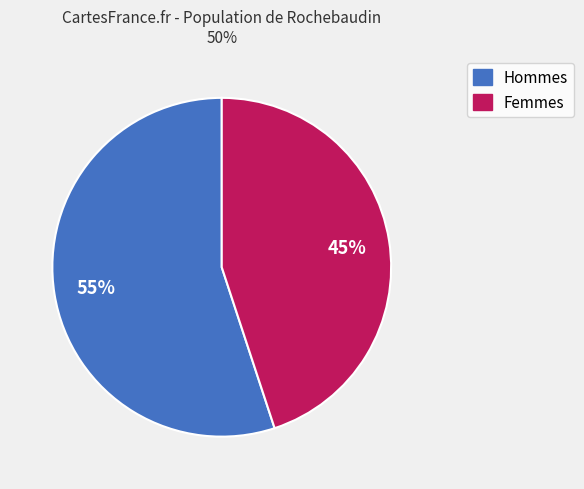

To the nearest percent, what is the difference between the largest and smallest slice percentages?

10%